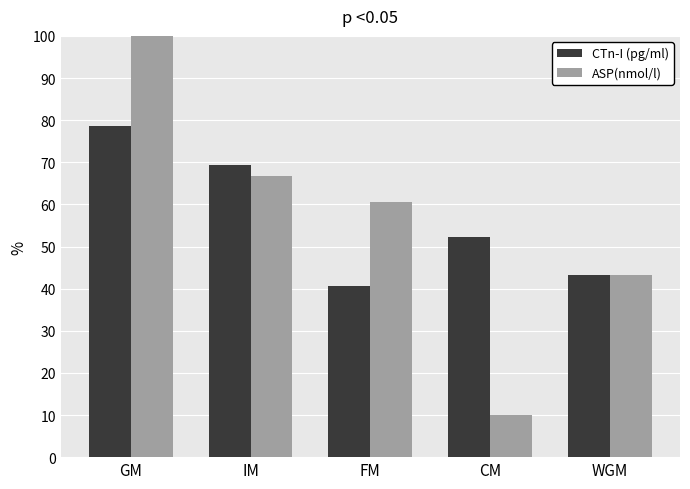

Reading left to right, transcribe all the data shown in this chart.

CTn-I (pg/ml): GM=78.6	IM=69.3	FM=40.7	CM=52.4	WGM=43.4
ASP(nmol/l): GM=100.0	IM=66.6	FM=60.6	CM=10.0	WGM=43.4